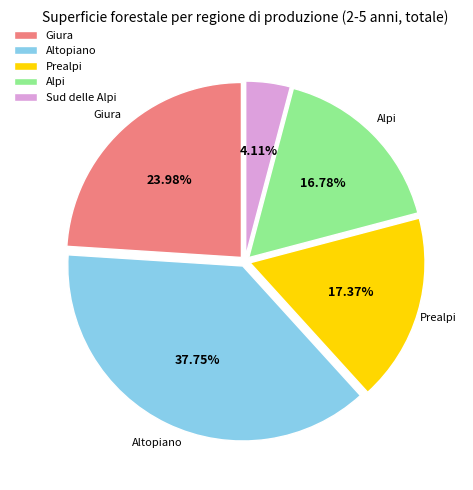

To the nearest percent, what is the difference between the largest and smallest slice percentages?

34%